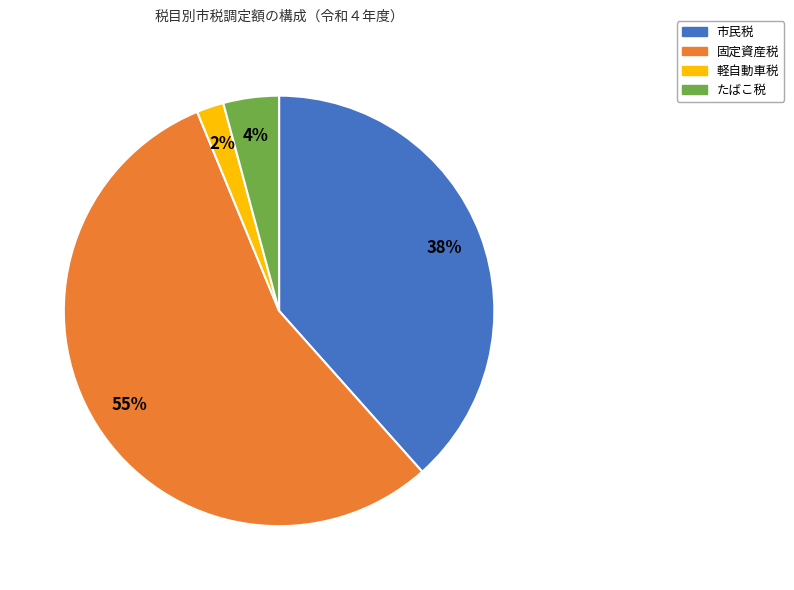

To the nearest percent, what is the average slice percentage?

25%